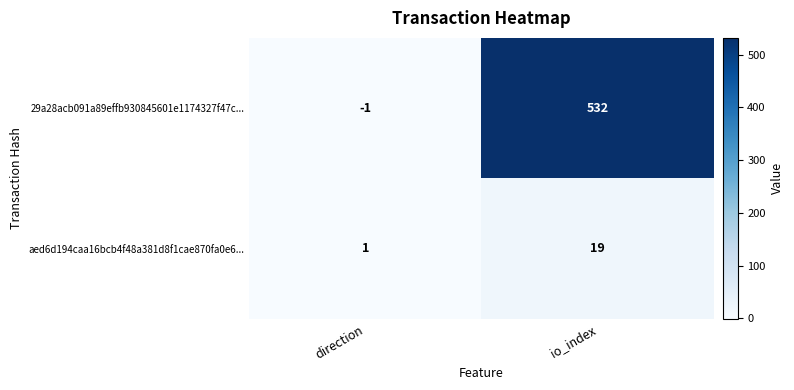

Reading left to right, extract all data points from this chart.

29a28acb091a89effb930845601e1174327f47c...: -1	532
aed6d194caa16bcb4f48a381d8f1cae870fa0e6...: 1	19